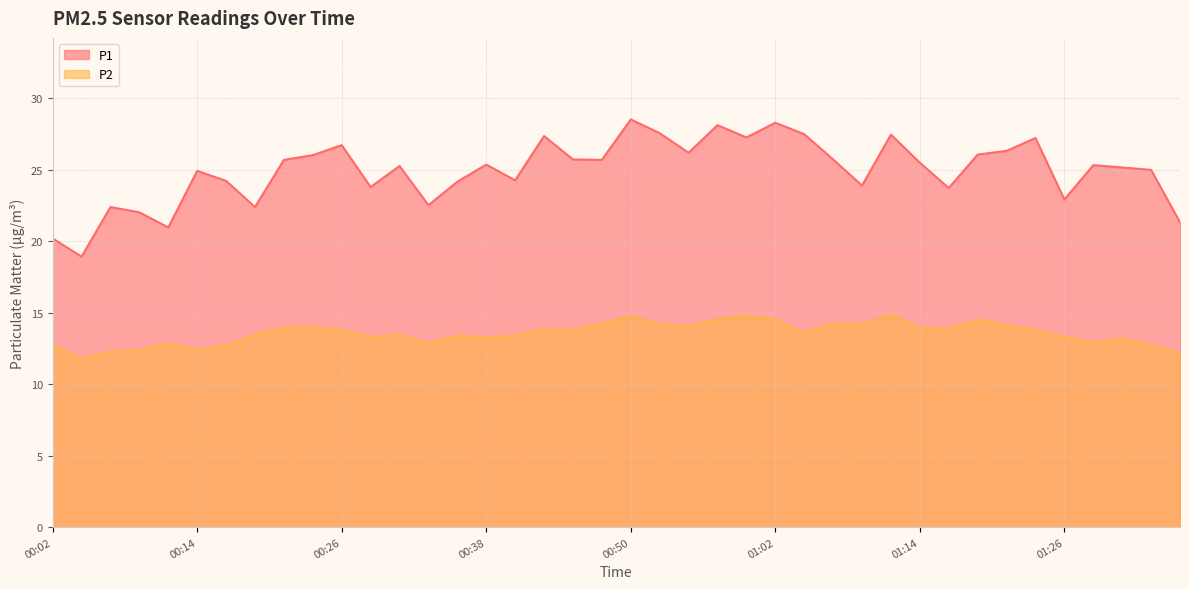

How many distinct data groups are displayed?

2